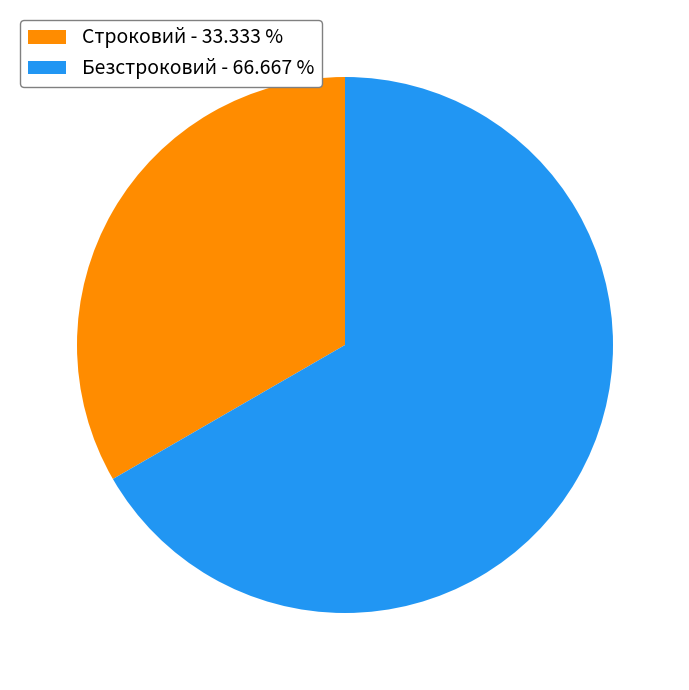

What is the ratio of the value at Безстроковий - 66.667 % to the value at Строковий - 33.333 %?

2.0